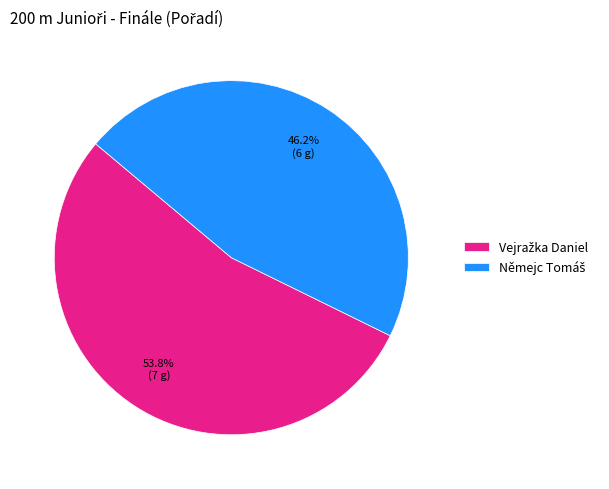

Does any single category account for the majority?

Yes